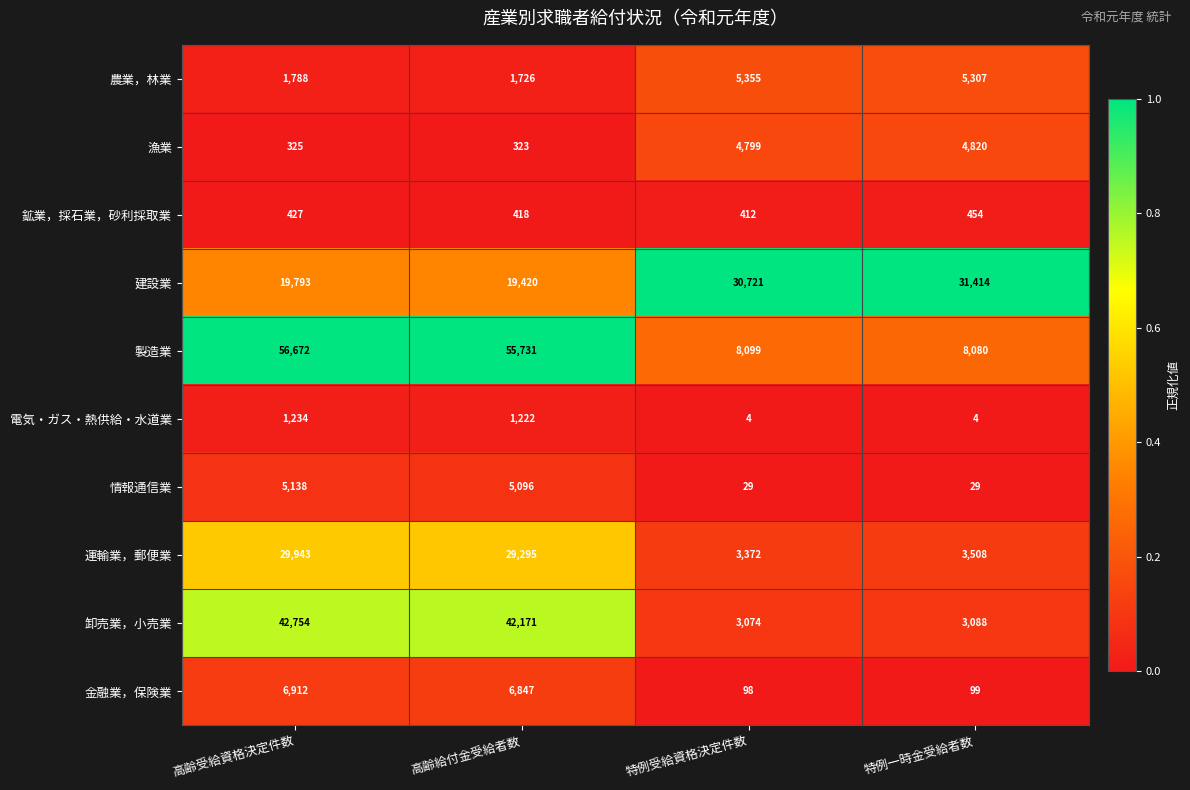

The 卸売業，小売業 series shows 1595 at 特例受給資格決定件数. True or false?

False